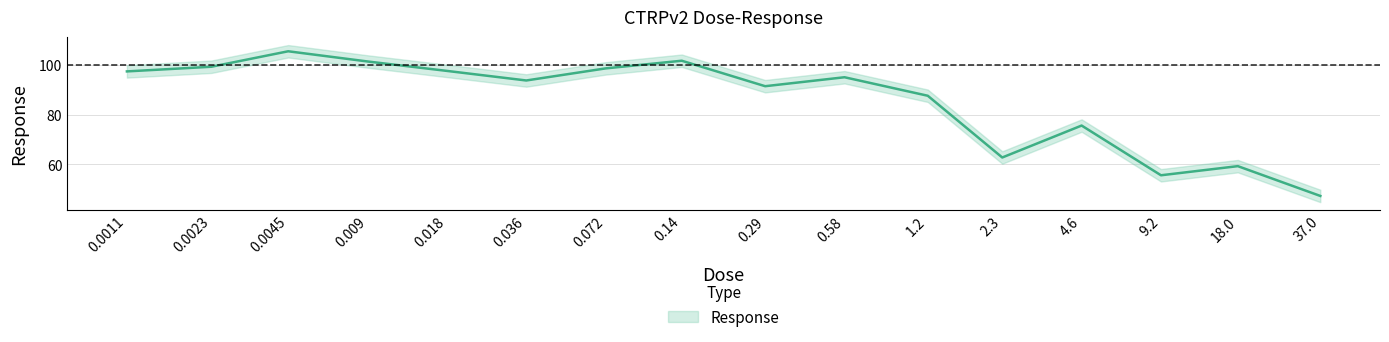

Count the number of categories in the chart.

16